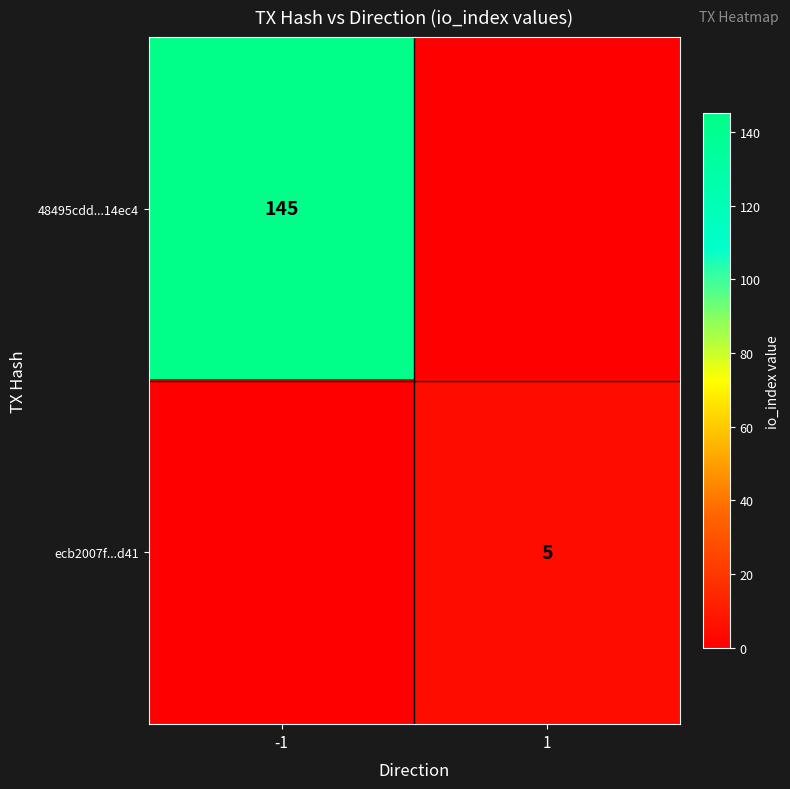

True or false: 48495cdd...14ec4 has a value of 65 at -1.

False